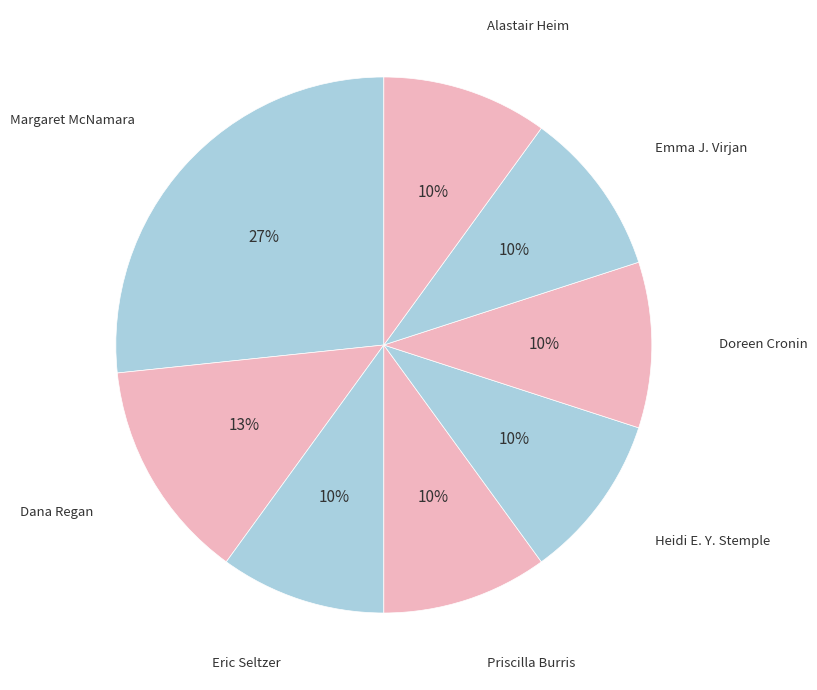

Does Doreen Cronin account for over 50% of the chart?

No